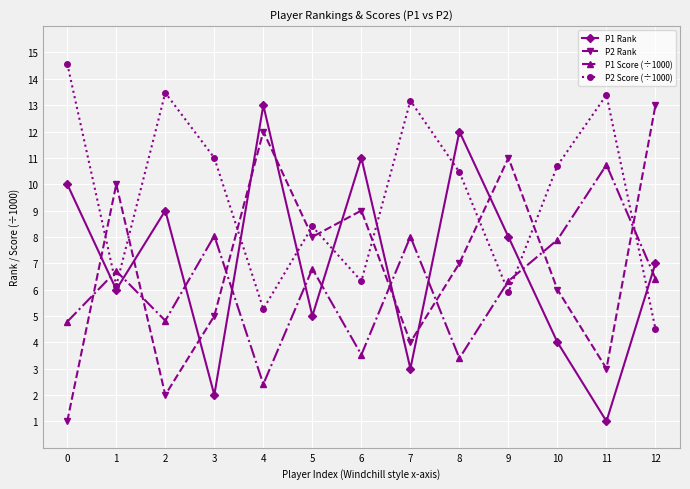

How many distinct data groups are displayed?

4